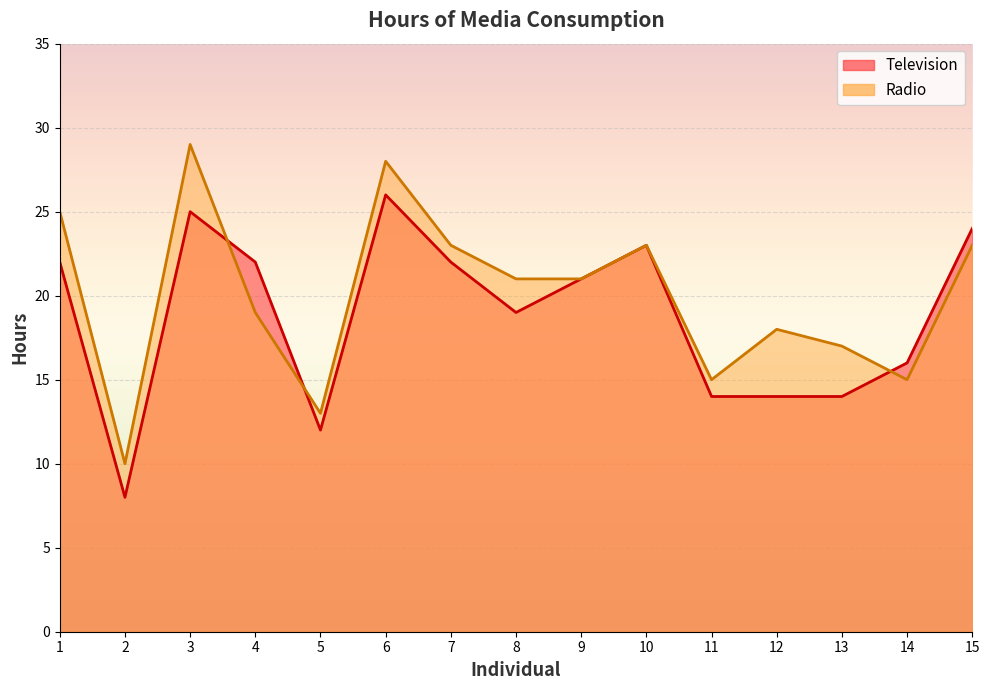

Which has a higher value, 5 or 14?

14